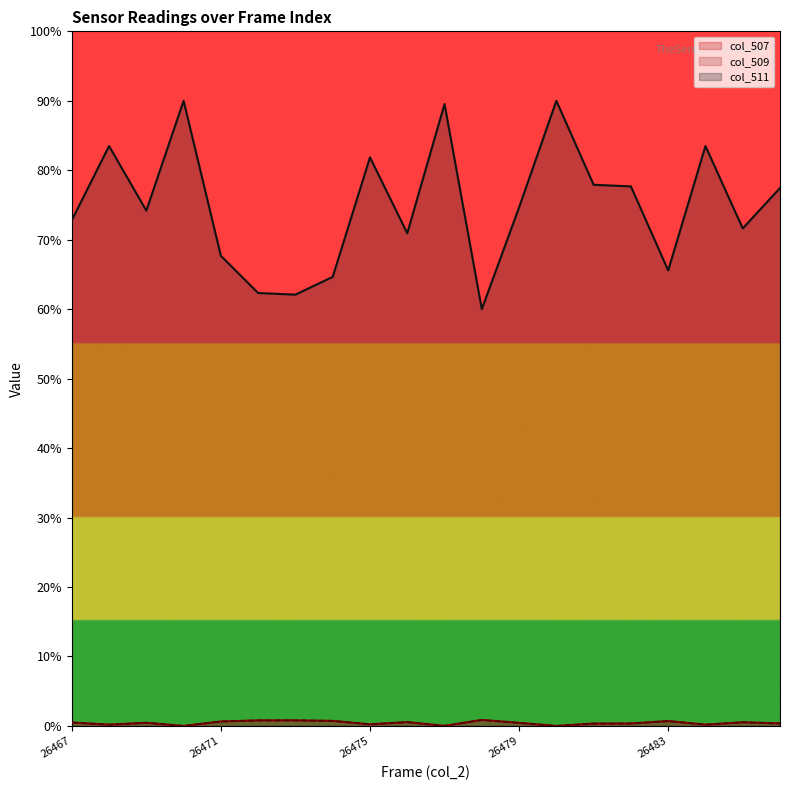

Which series has the largest range (max minus min)?

col_511